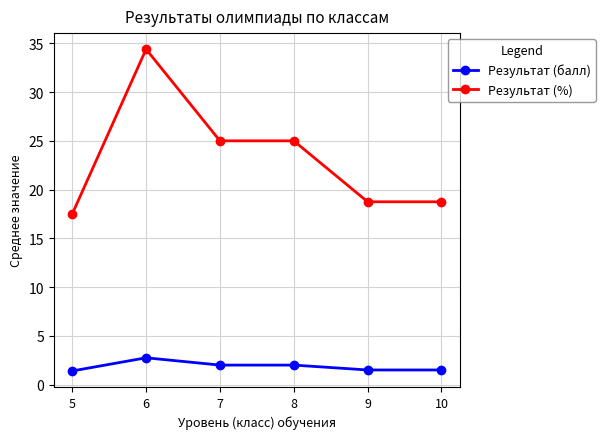

Which series has the largest range (max minus min)?

Результат (%)